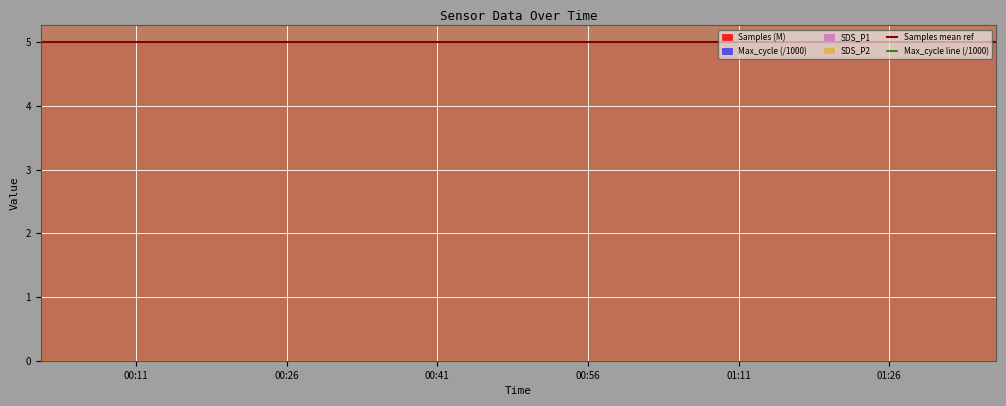

What is the spread (max minus min) of values at 01:26?

15.5